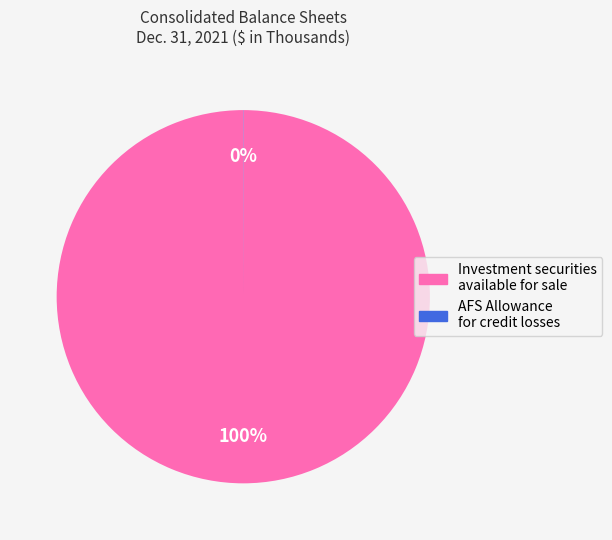

The Investment securities available for sale slice represents 100% of the pie. True or false?

True